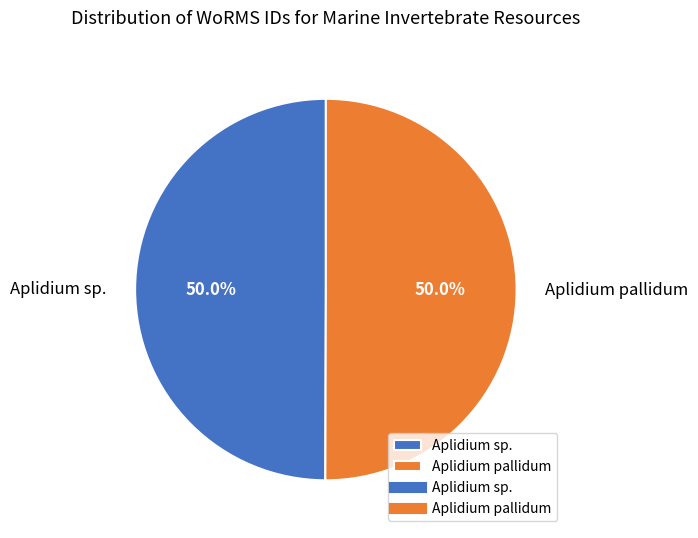

Is the sum of Aplidium pallidum and Aplidium sp. greater than half?

Yes